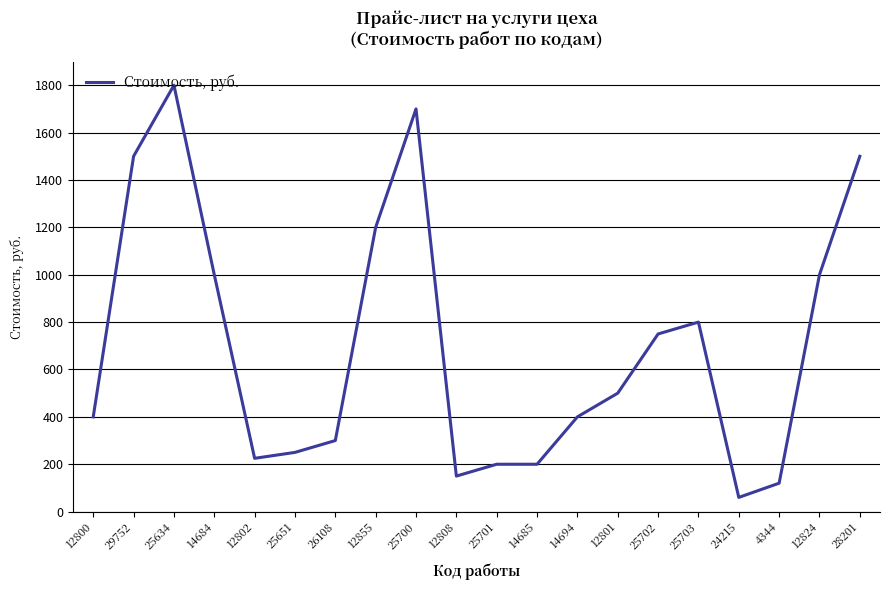

Reading left to right, transcribe all the data shown in this chart.

12800=400	29752=1500	25634=1800	14684=1000	12802=225	25651=250	26108=300	12855=1200	25700=1700	12808=150	25701=200	14685=200	14694=400	12801=500	25702=750	25703=800	24215=60	4344=120	12824=1000	28201=1500